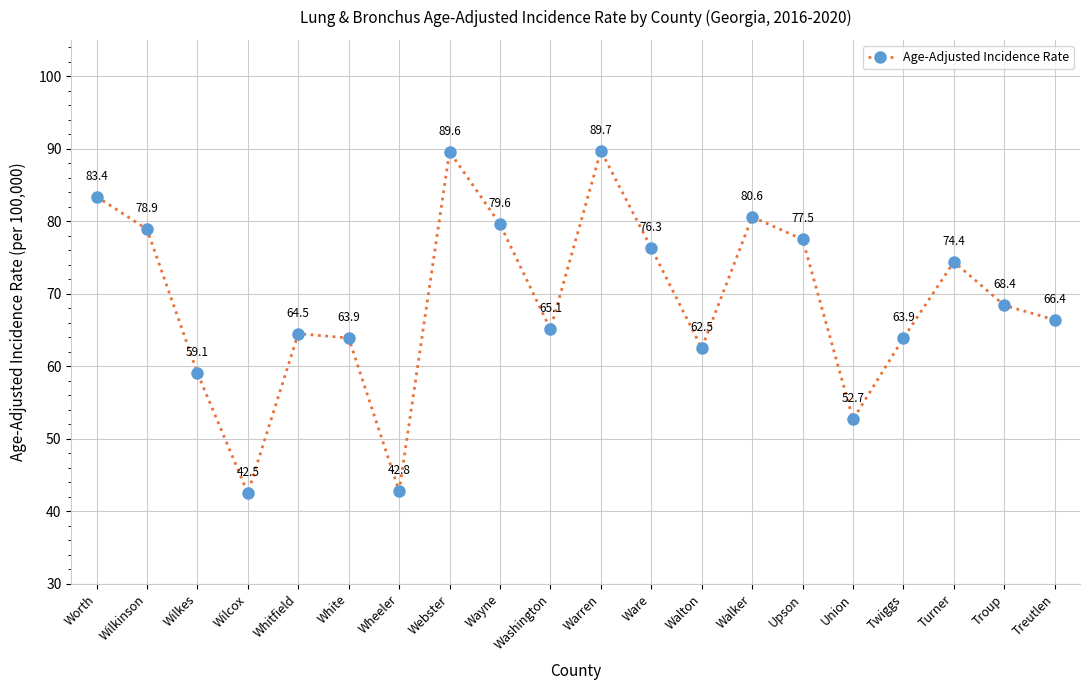

What is the maximum value shown in the chart?

89.7